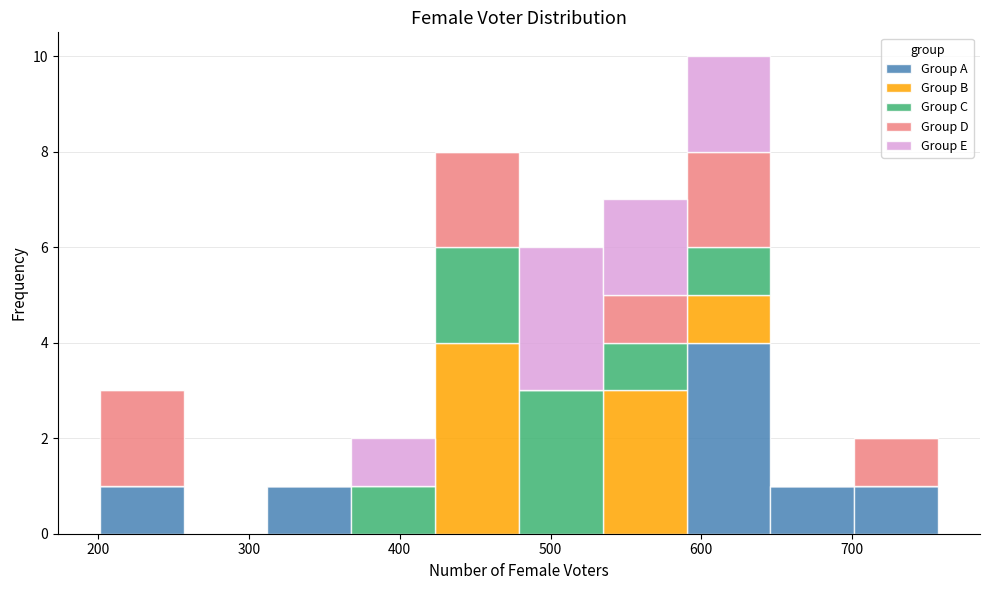

What is the total height of the stacked bar covering 480 to 530 on the x-axis? Neither the bar edges nor the heights are printed on the chart, so give them approximately, as read against the axes.

6